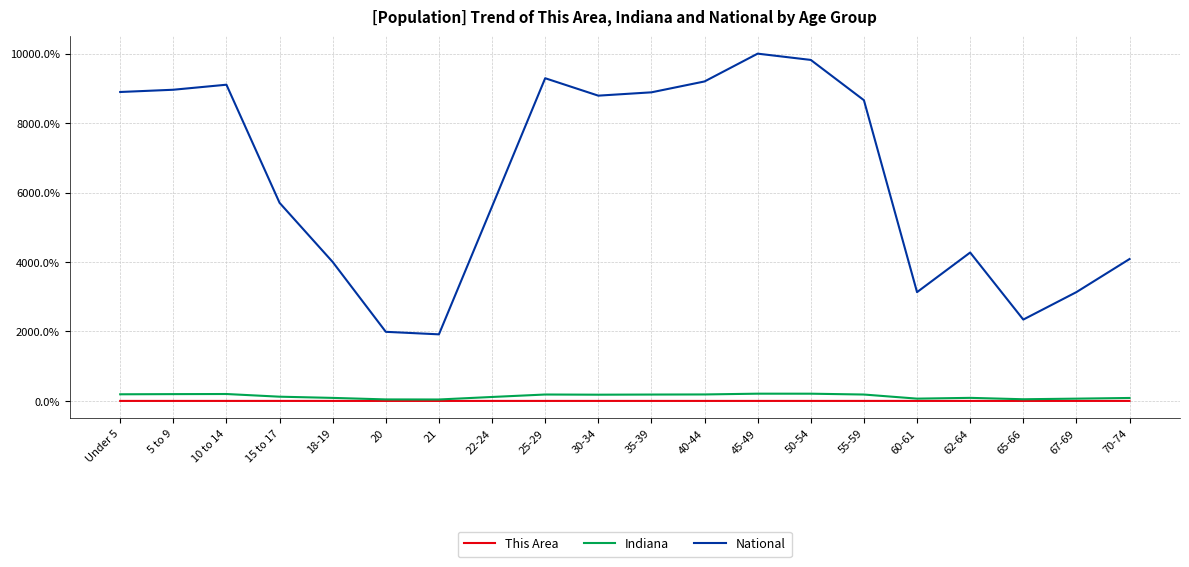

What is the sum of the Indiana values at Under 5 and 70-74?

276.3